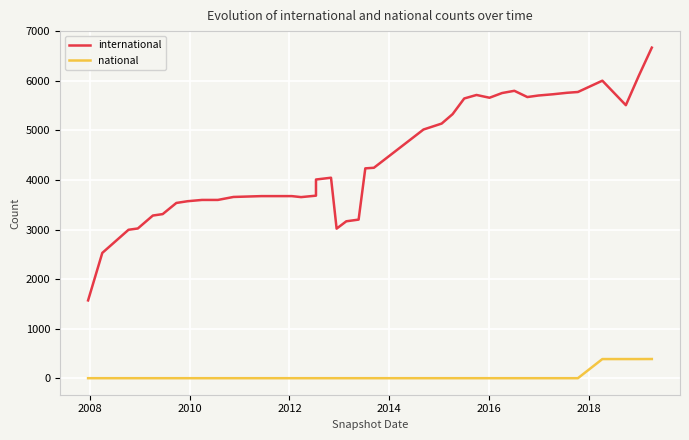

Rank the series by their average value, from highest to lowest.

international, national